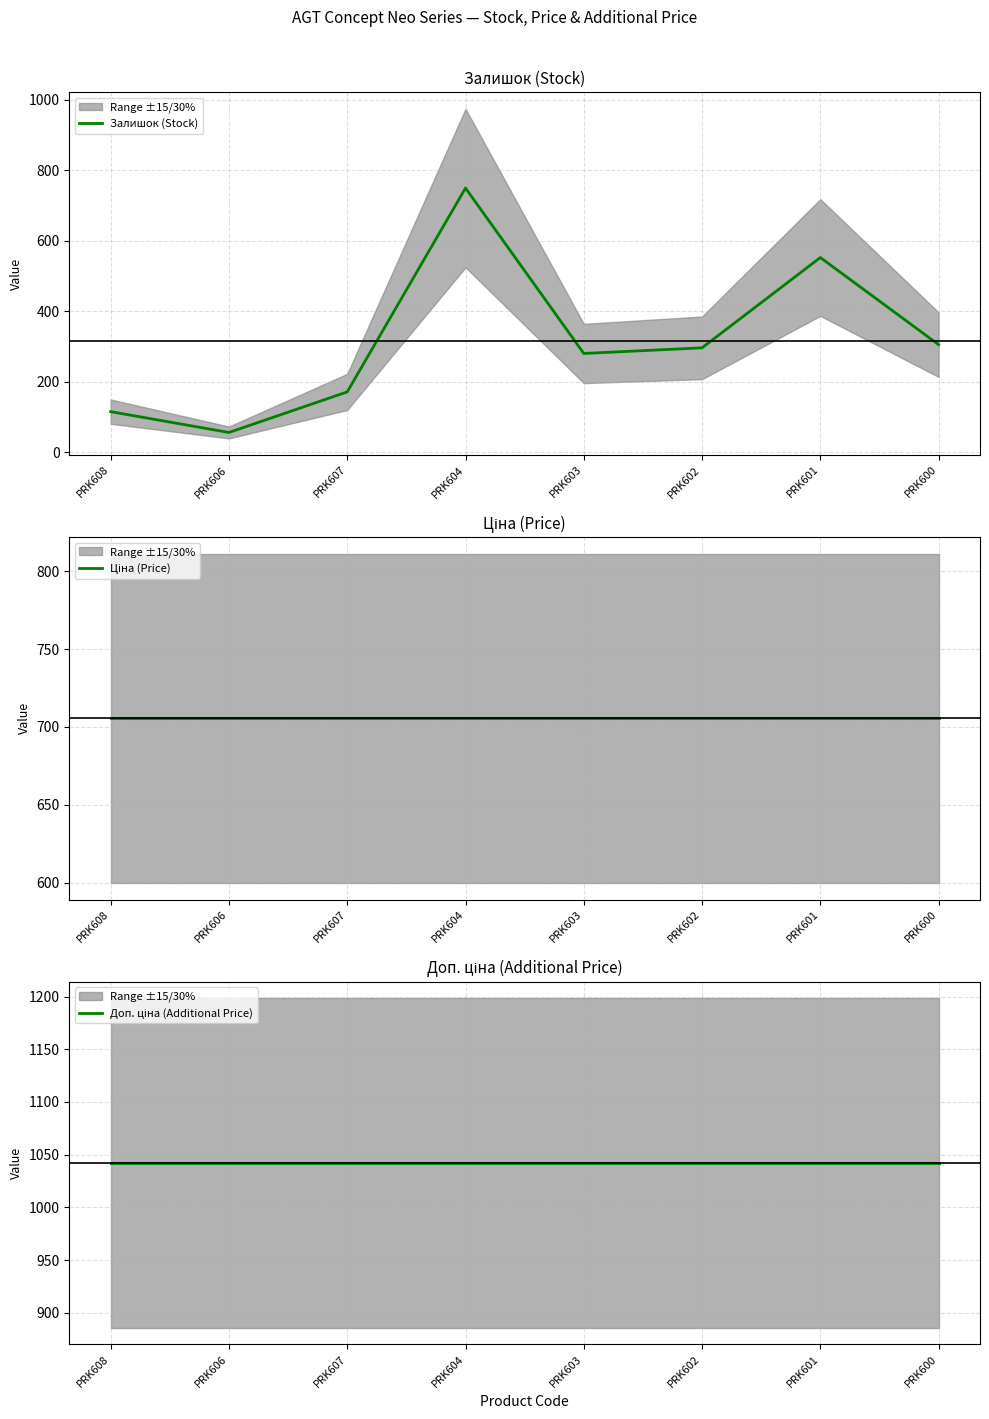

Is the value of Залишок (Stock) at PRK604 greater than the value of Ціна (Price) at PRK607?

Yes